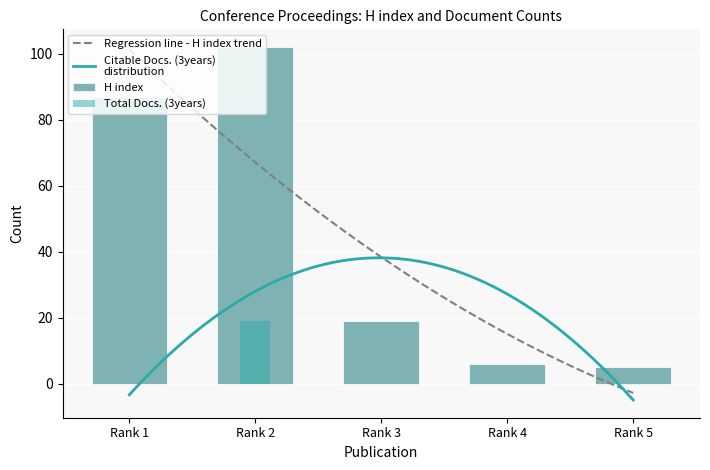

At which label does H index first exceed 19?

Rank 1